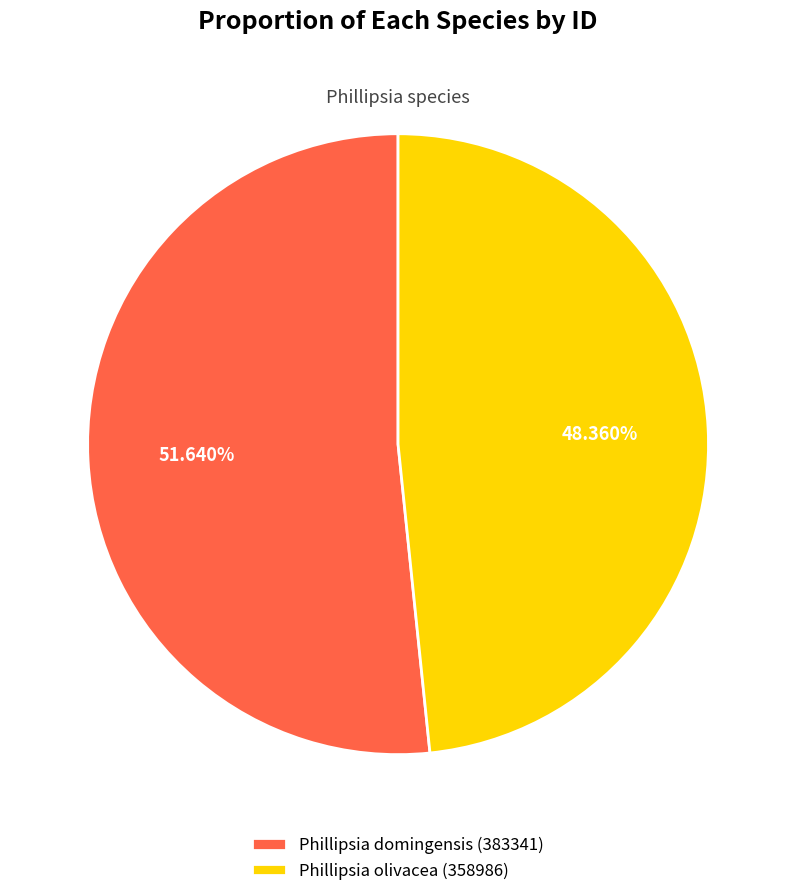

To the nearest percent, what percentage of the pie is Phillipsia domingensis (383341)?

52%